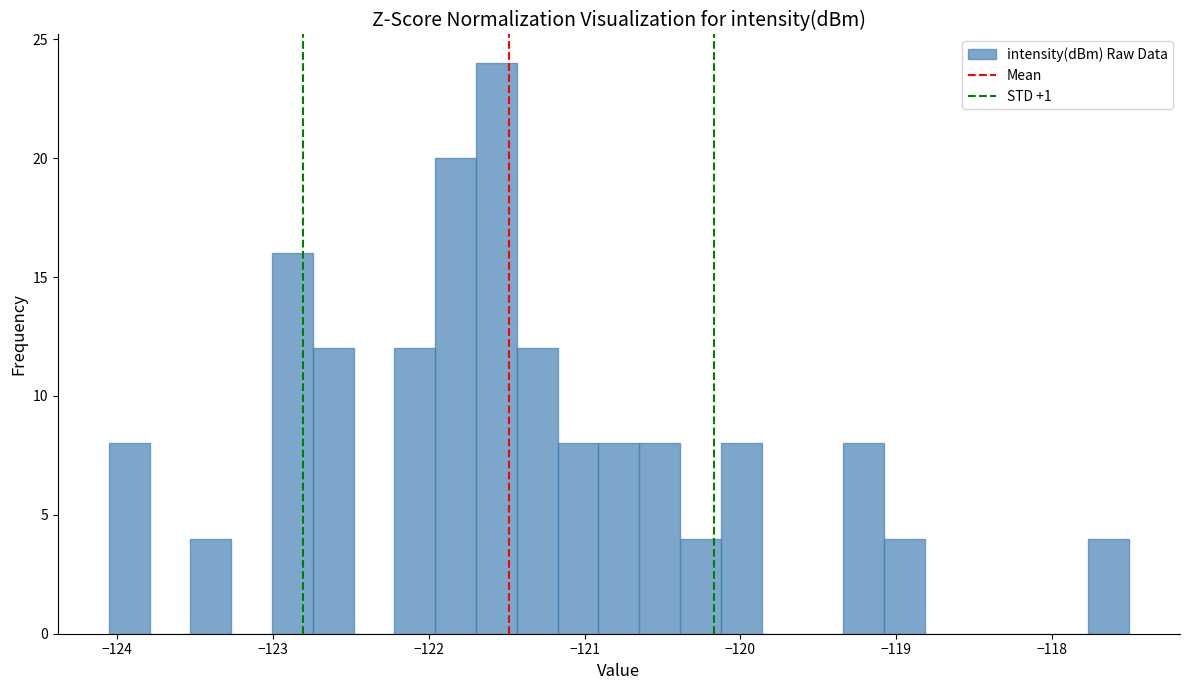

Around what value on the x-axis is the tallest bar? Give the approximate position of its centre, as read against the axis.

-121.6